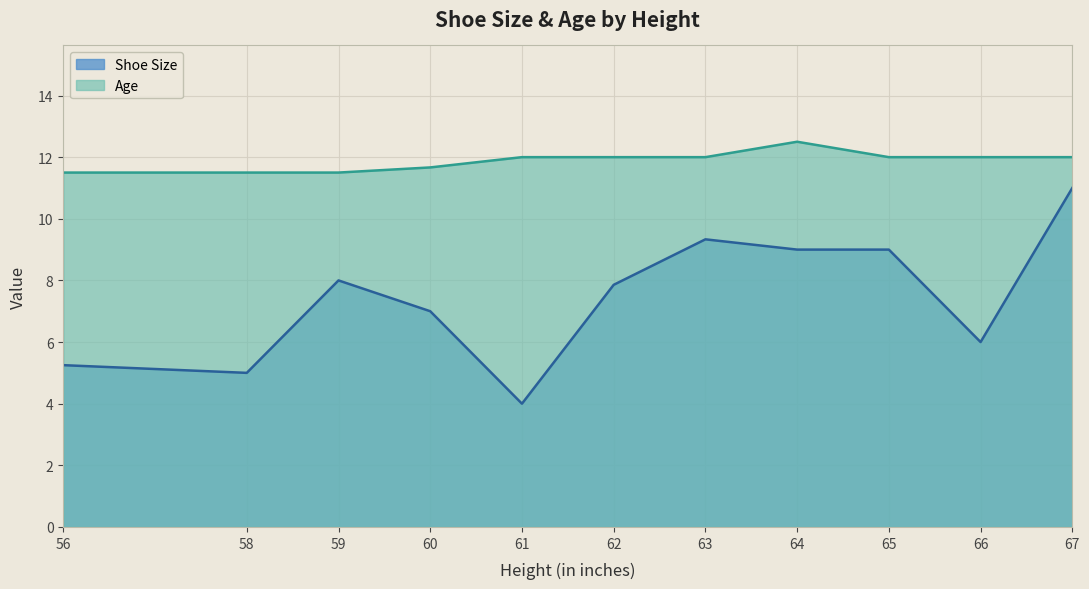

What is the minimum value for Shoe Size?

4.0